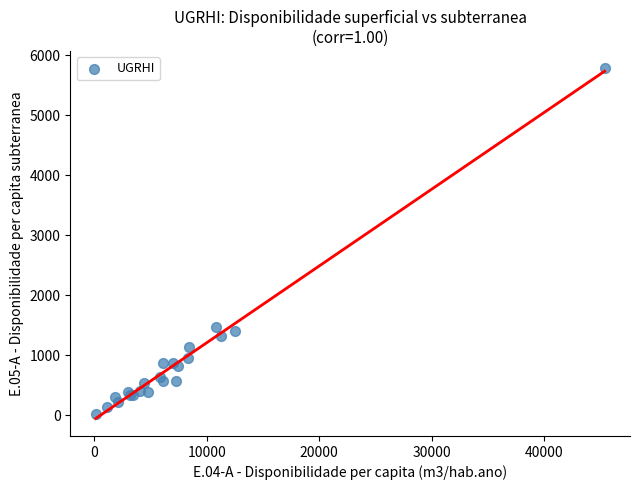

What Y value in the scatter plot is closest to 2897?

1473.3